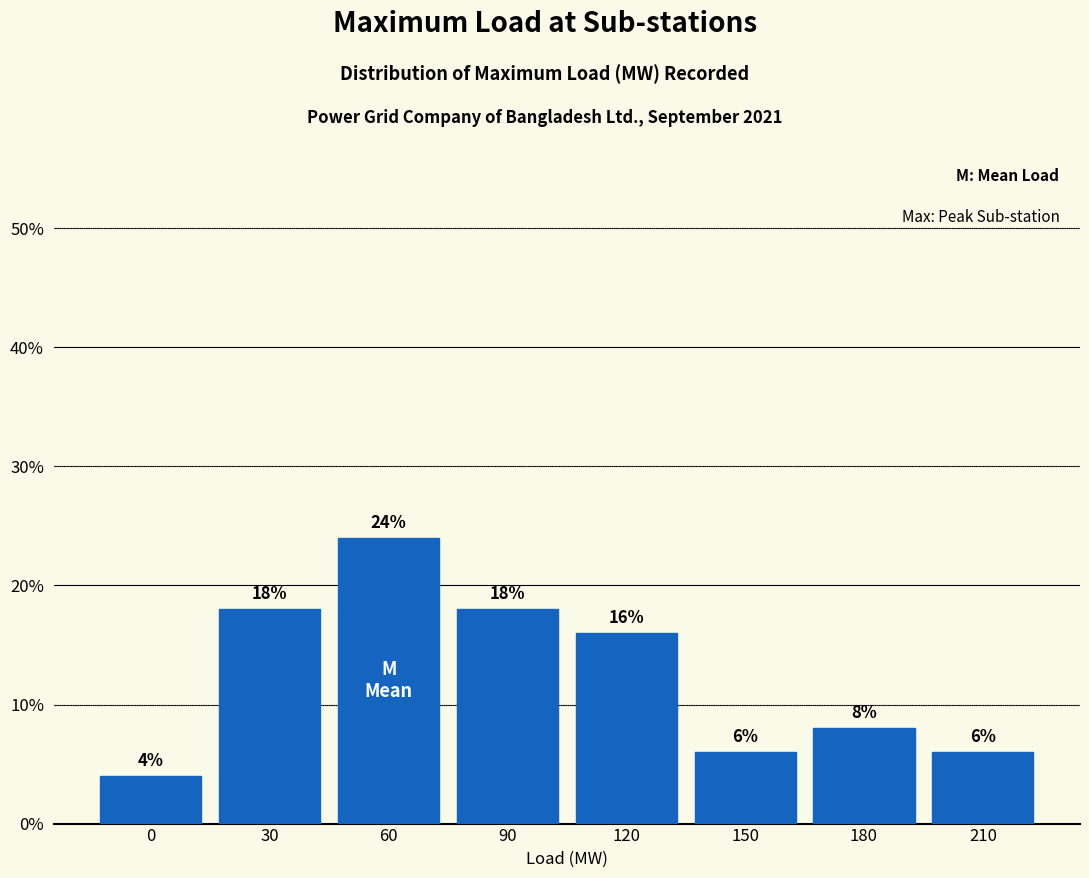

Reading left to right, what are all the values shown in this chart?

4	18	24	18	16	6	8	6